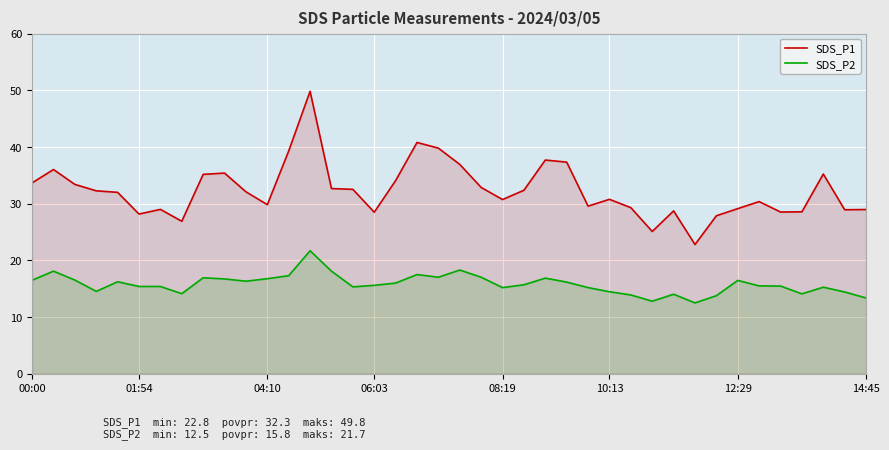

True or false: SDS_P2 and SDS_P1 cross at least once.

False